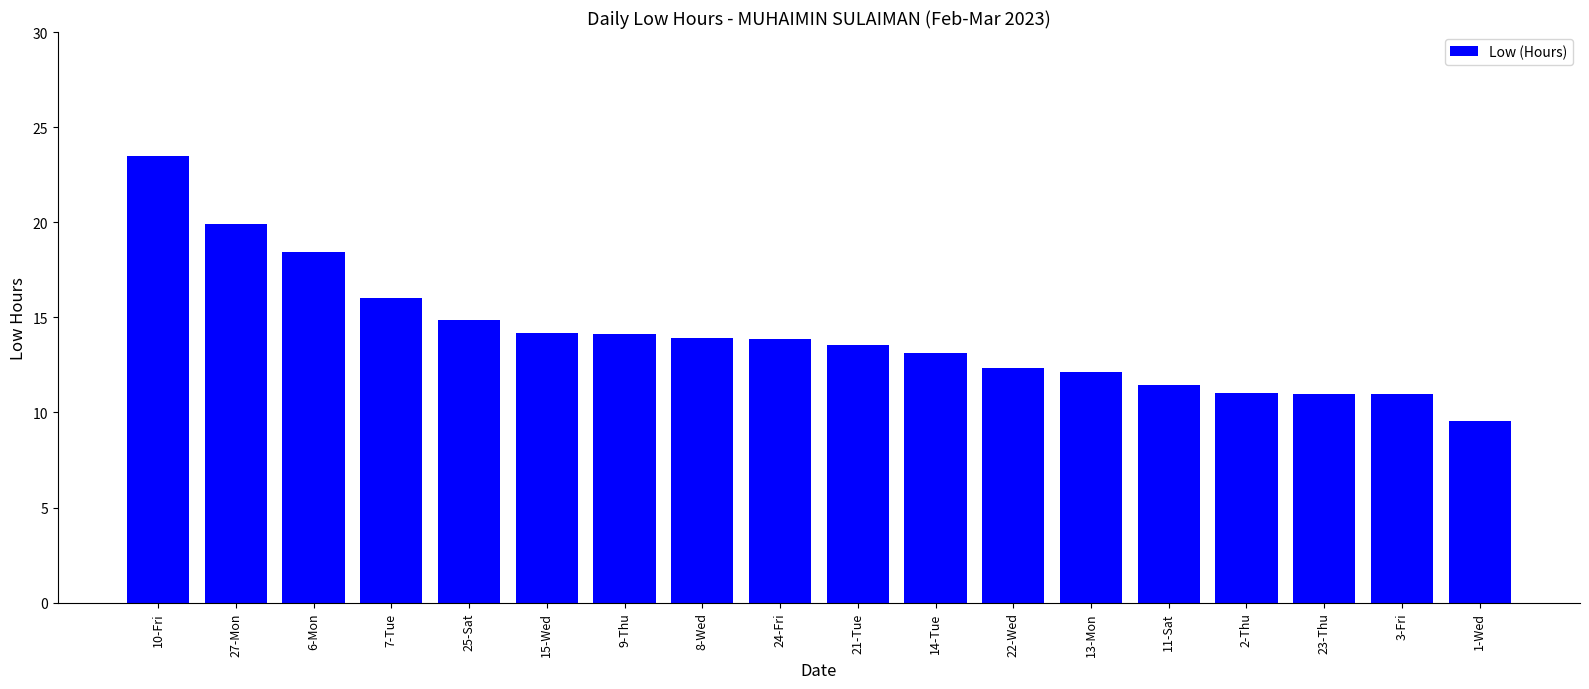

Approximately how many times larger is the value at 23-Thu compared to 10-Fri?

0.5